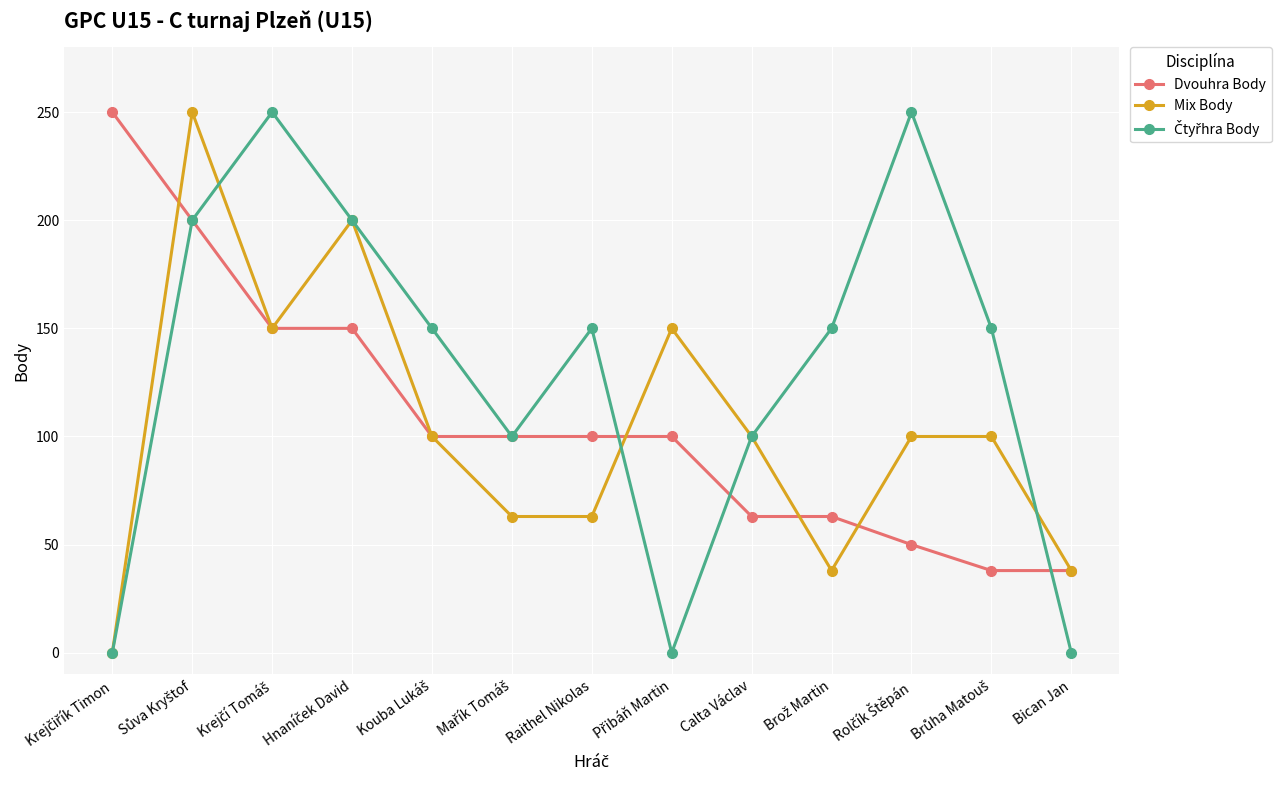

At how many categories does at least one series exceed 220?

4